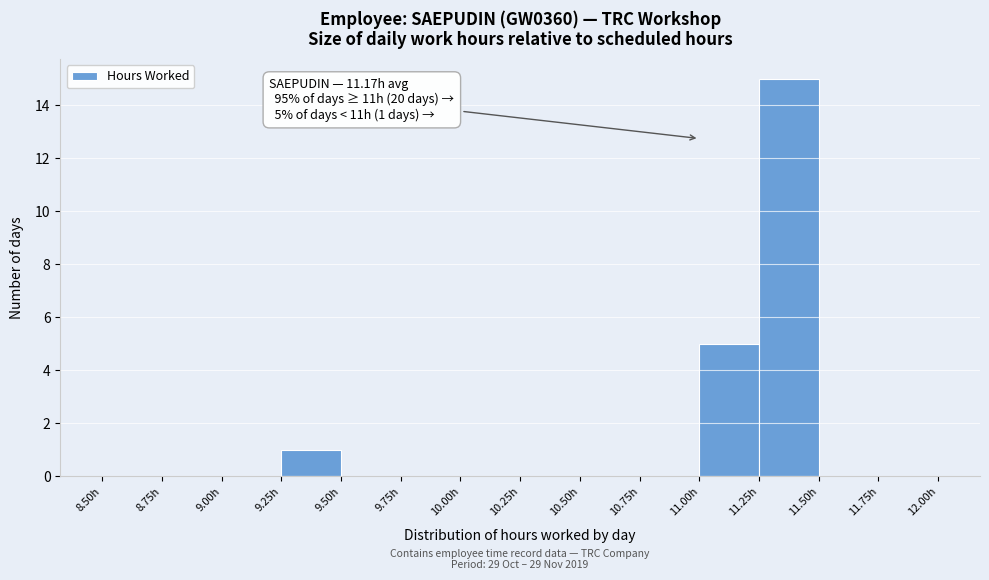

Over which range of the x-axis is the bar tallest?

11.25 to 11.50